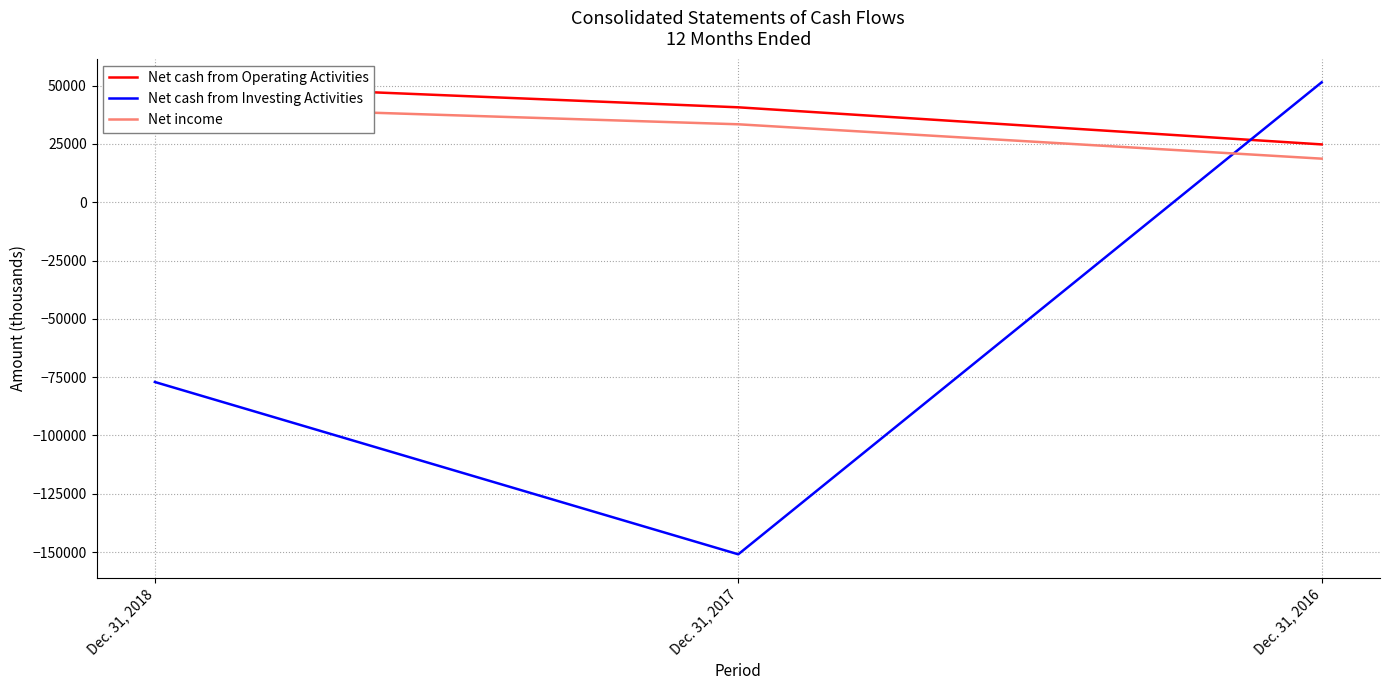

Count the number of data series in this chart.

3